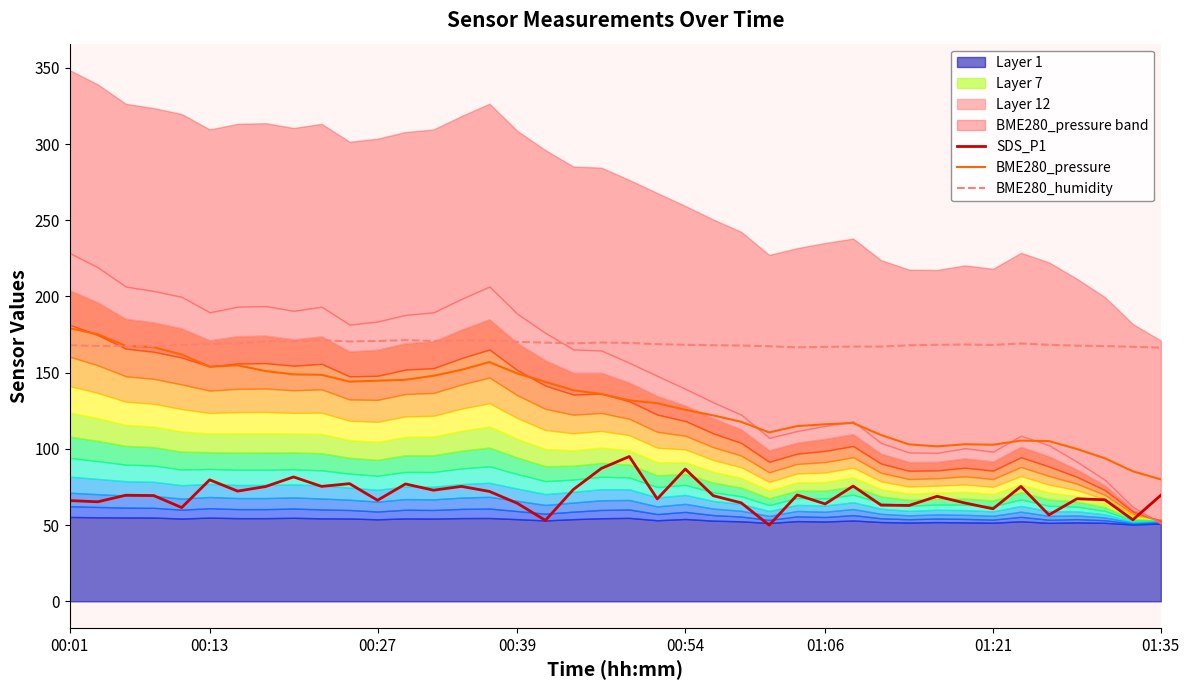

The SDS_P1 series shows 30.6 at 01:35. True or false?

False